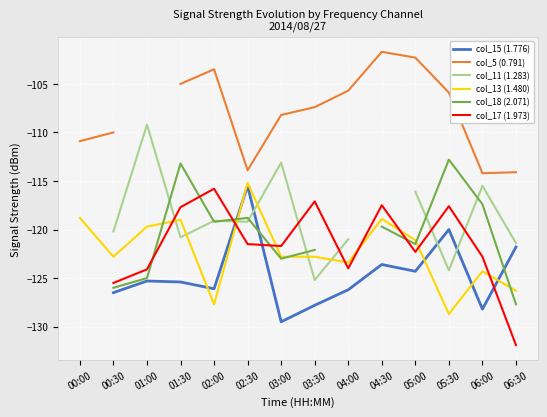

Is it true that col_11 (1.283) equals -203.9 at 06:00?

False